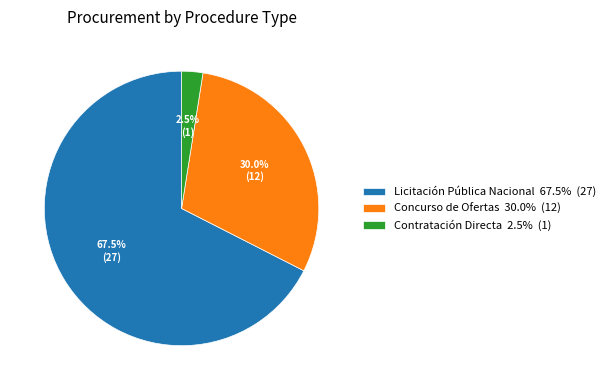

Which category has the smallest portion of the pie?

Contratación Directa